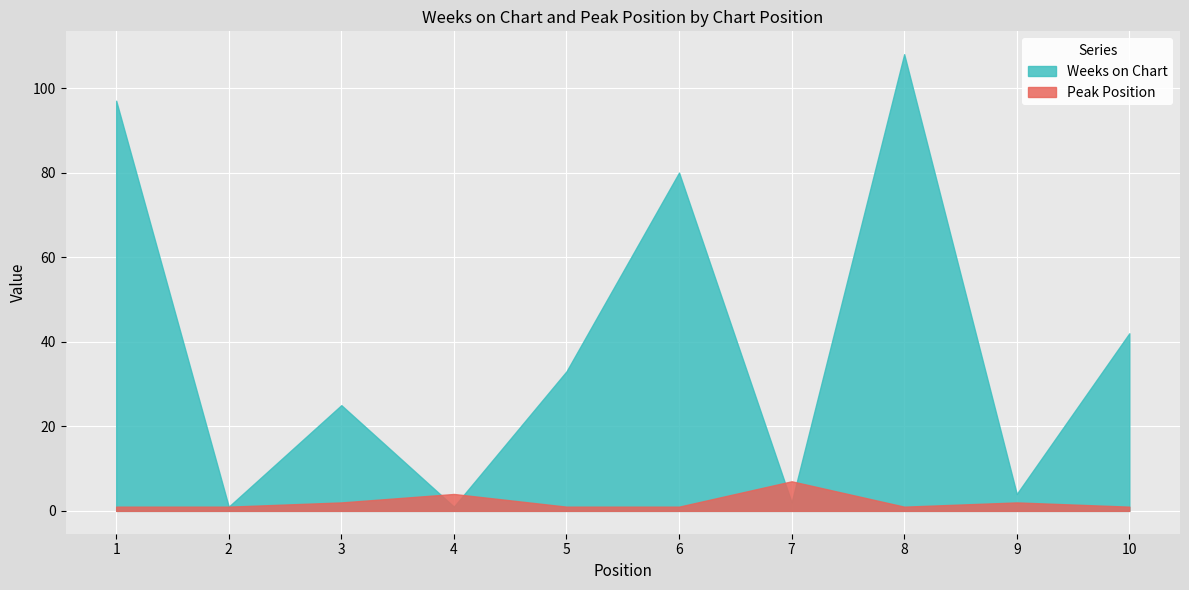

Which series has the largest total across all categories?

Weeks on Chart